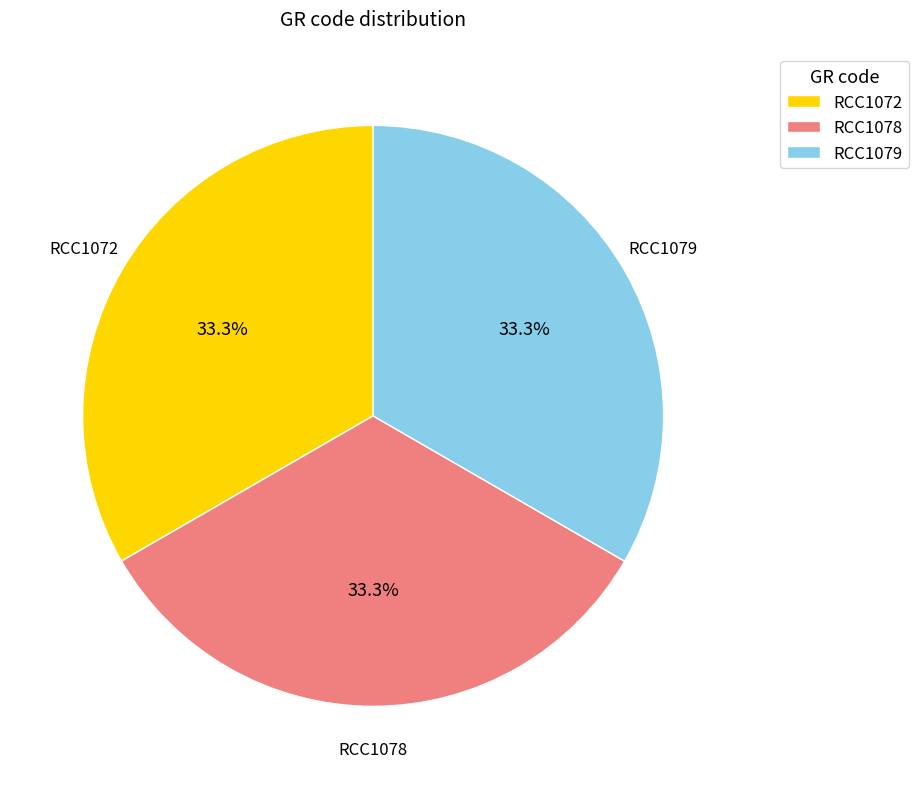

Is it true that RCC1079 is 33% of the pie?

True